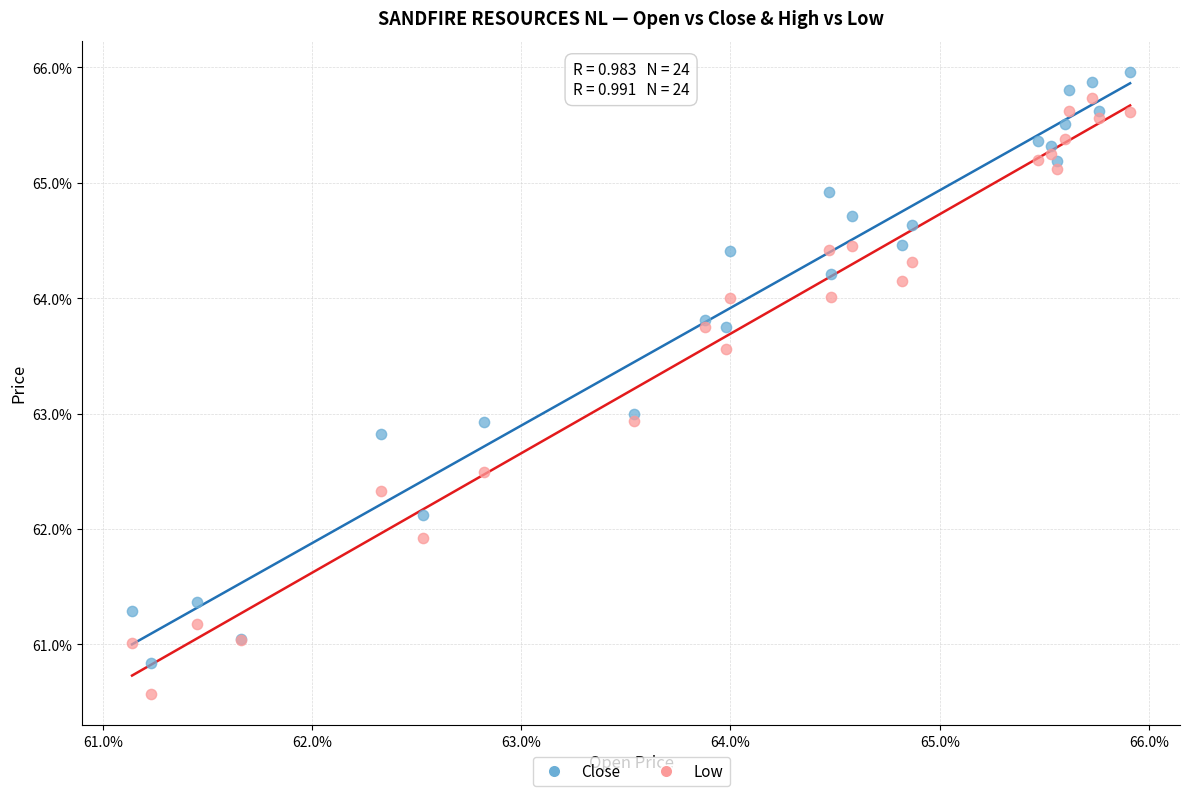

What are all the series names shown in the legend?

Close, Low